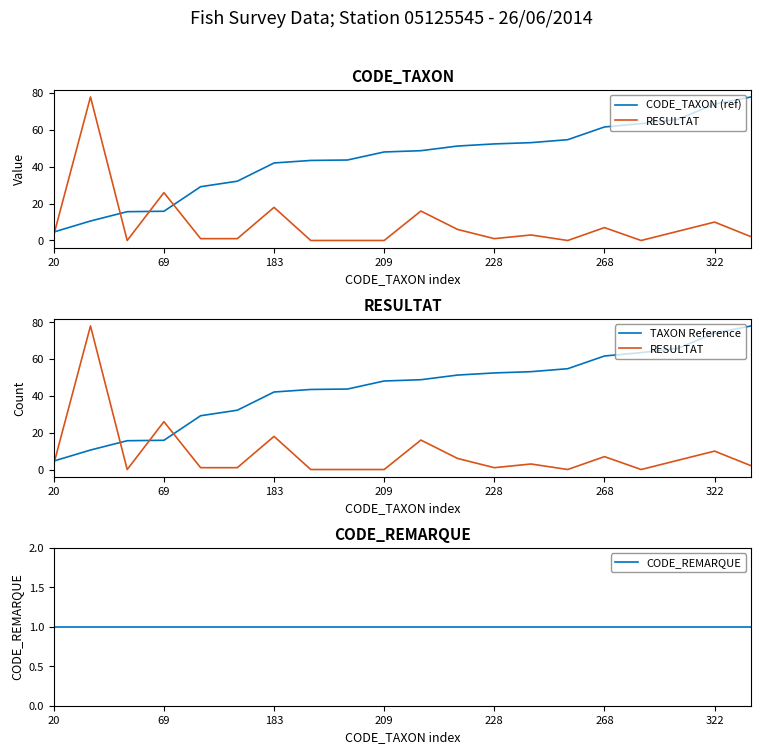

What is the sum of the CODE_REMARQUE values at 18 and 7?

2.0